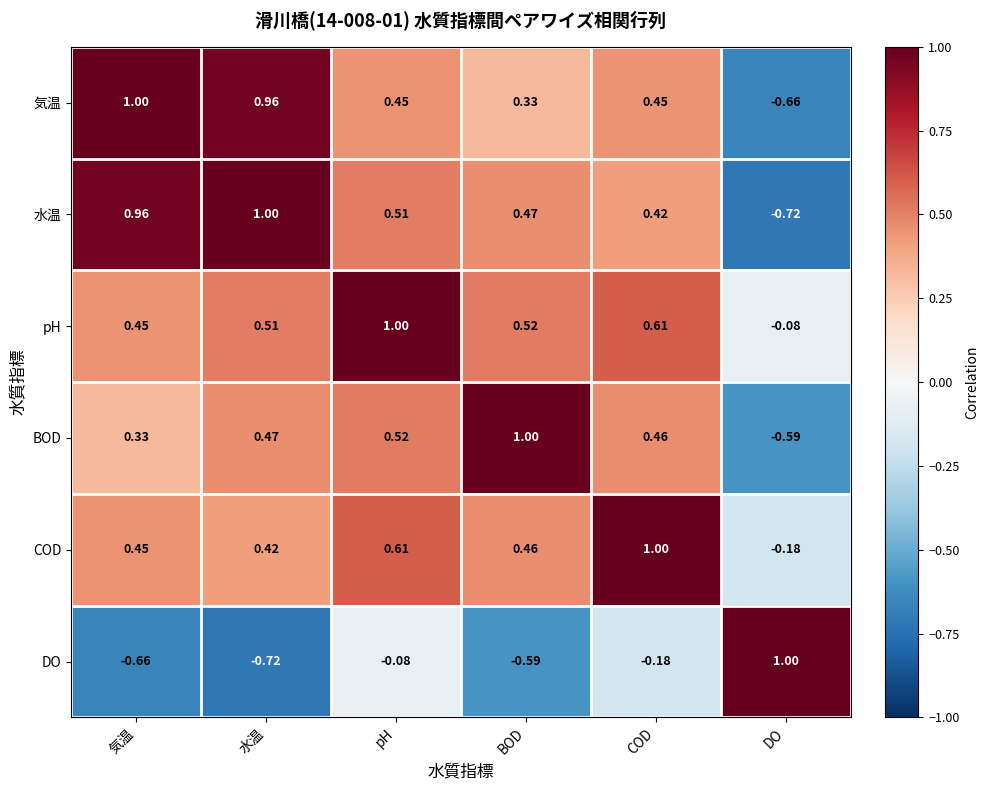

At which category is the sum across all series the highest?

pH